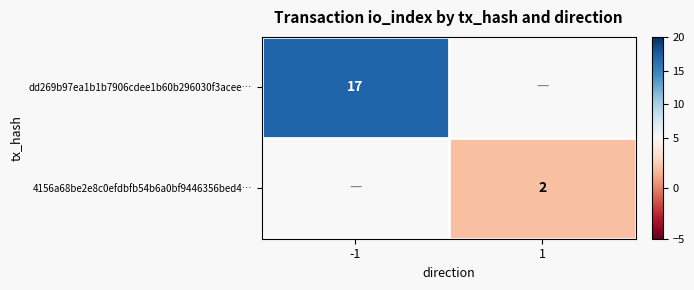

True or false: 4156a68be2e8c0efdbfb54b6a0bf9446356bed4… has a value of 3 at 1.

False